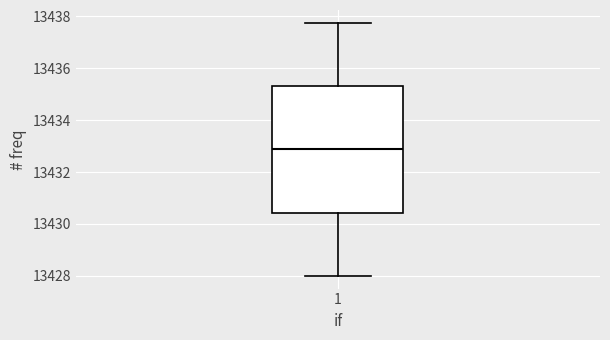

Transcribe this box plot: give where the median line is, the range the box spans, and where the two whiskers end, as read against the y-axis. The values are not printed on the chart, so give them approximately, as read against the axis.

median 13432.8, box 13430.4 to 13435.4, whiskers 13428.0 to 13437.8